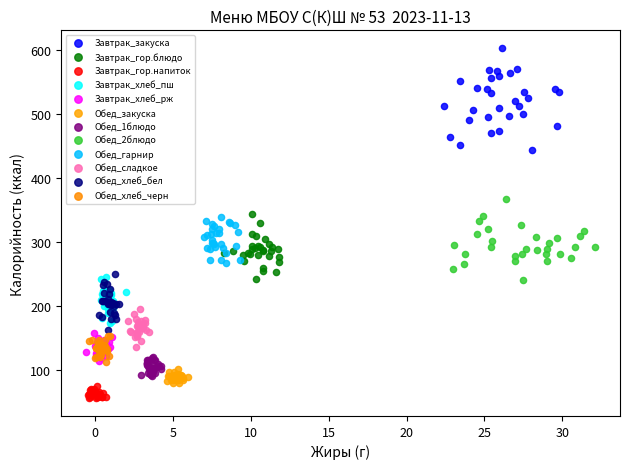

Which series reaches the maximum Y coordinate?

Завтрак_закуска